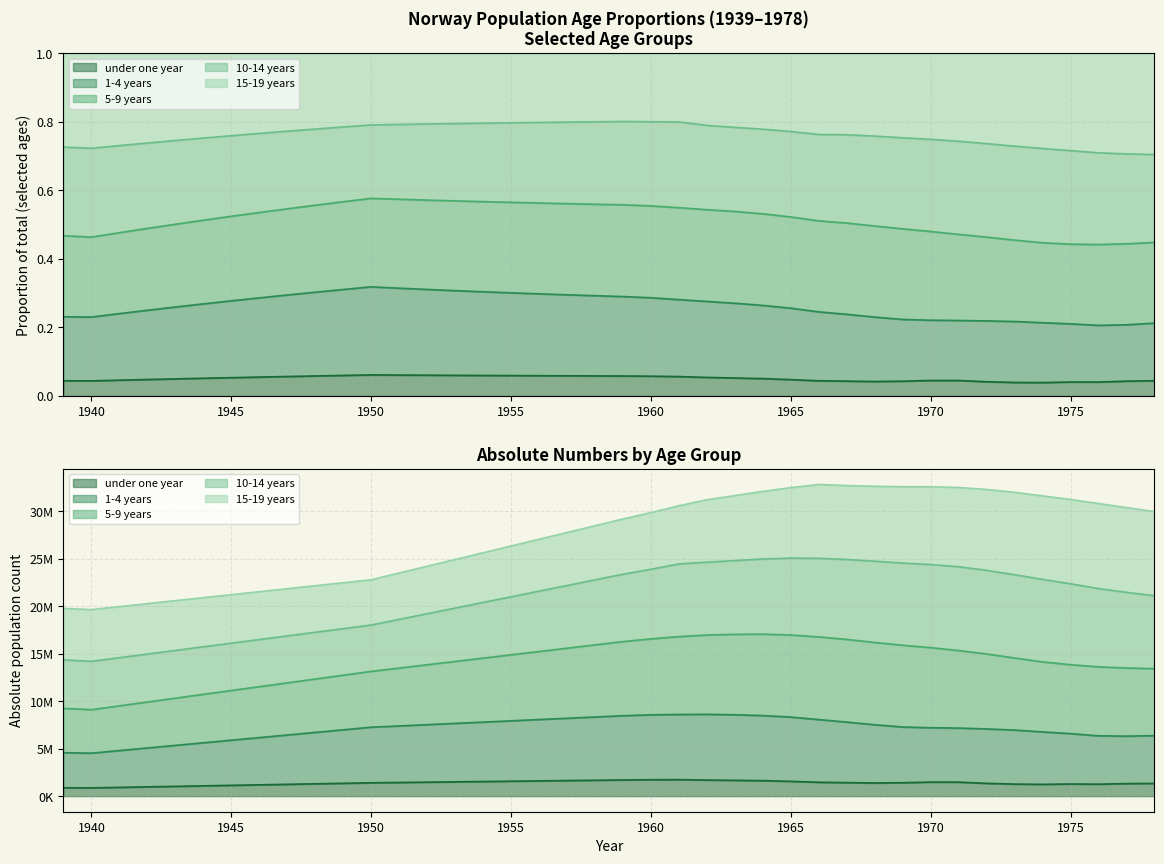

What is the minimum value shown in the chart?

871336